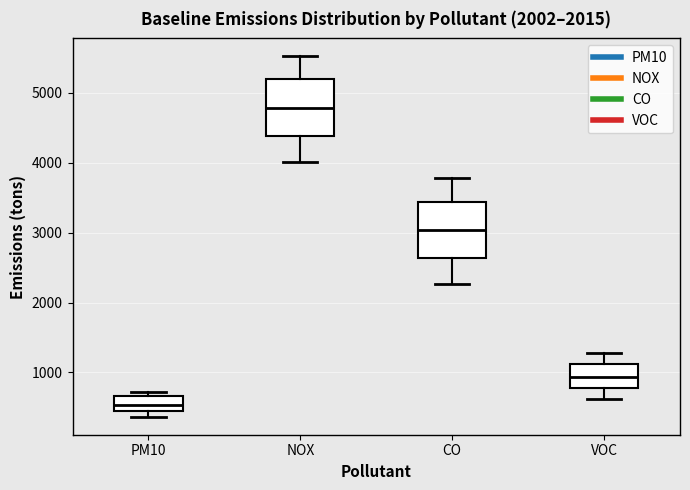

Reading left to right, read every box against the y-axis: the position of its median line, the range the box covers, and the ends of its whiskers. The values are not printed on the chart, so give them approximately, as read against the axis.

PM10: median 500 (inside the box), box 500 to 700, whiskers 400 to 700 (just above the box's upper edge)
NOX: median 4800, box 4400 to 5200, whiskers 4000 to 5500
CO: median 3000, box 2600 to 3400, whiskers 2300 to 3800
VOC: median 900, box 800 to 1100, whiskers 600 to 1300